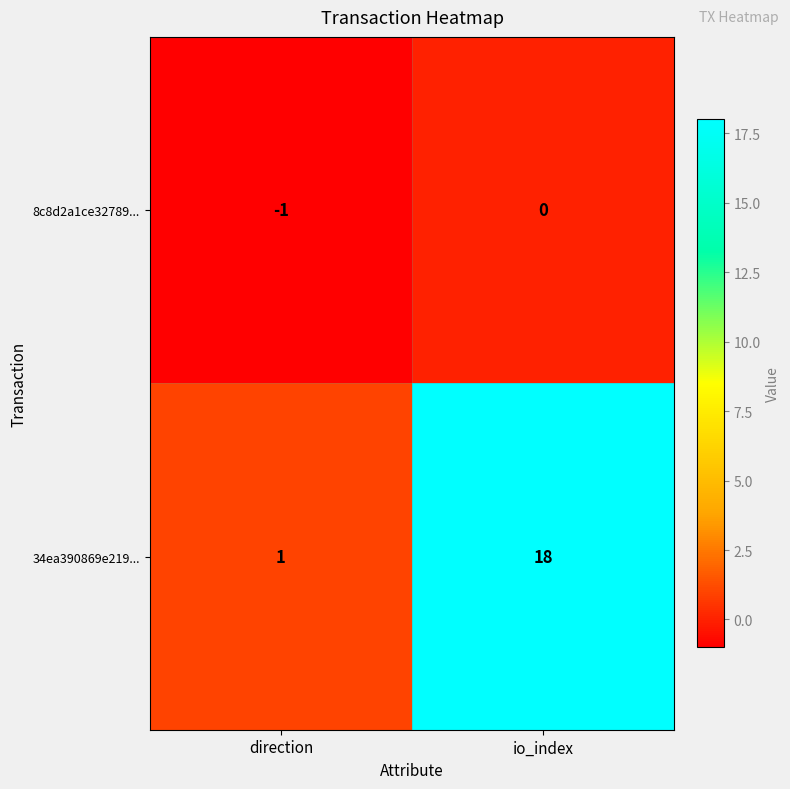

What is the difference between the highest and lowest values at io_index?

18